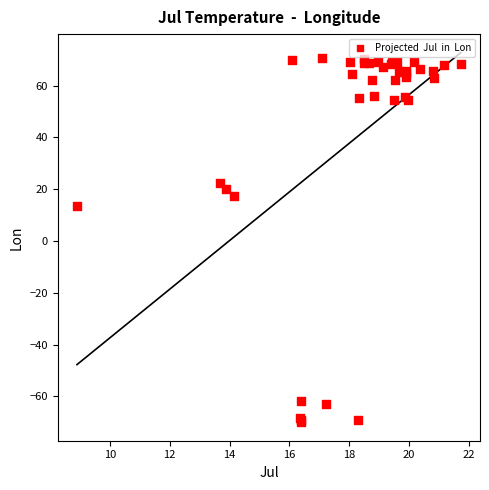

What Y value in the scatter plot is closest to 0?

13.5